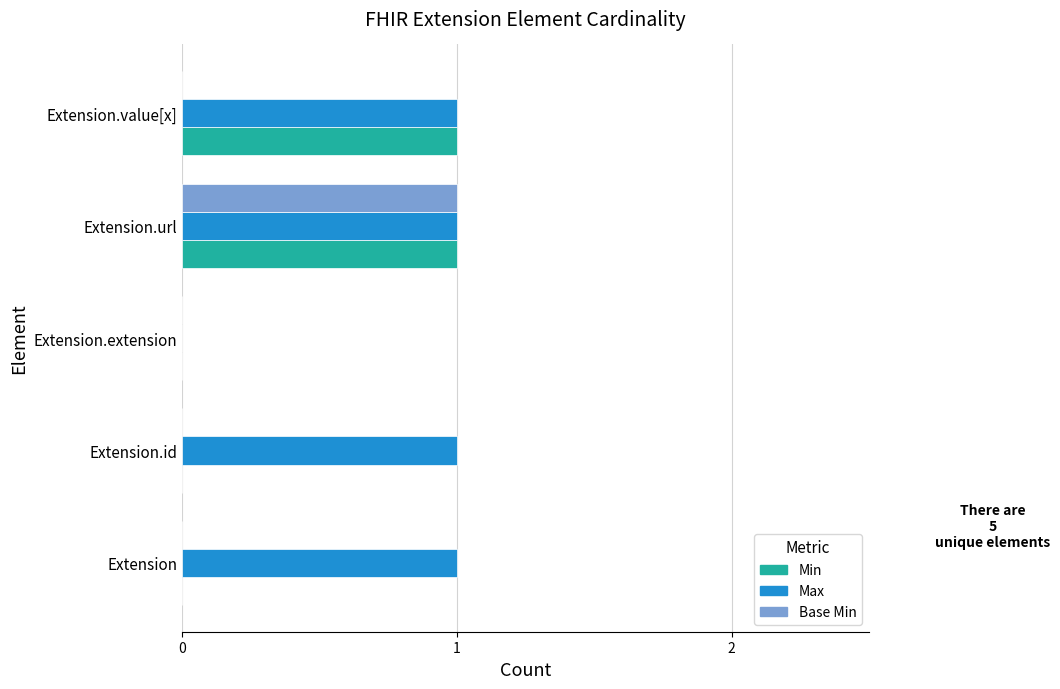

Which series changed the most between Extension.id and Extension.value[x]?

Min